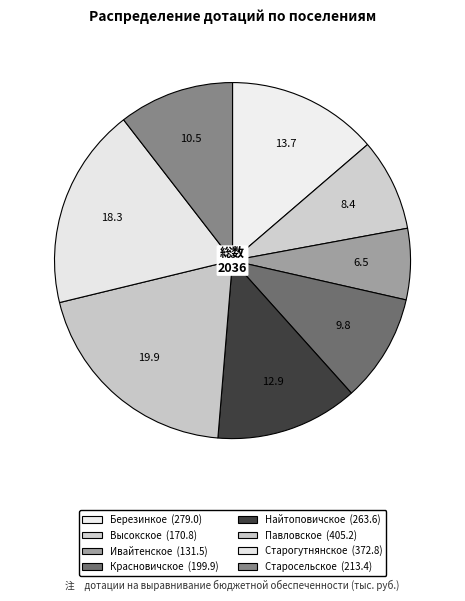

How many segments does this pie chart have?

8